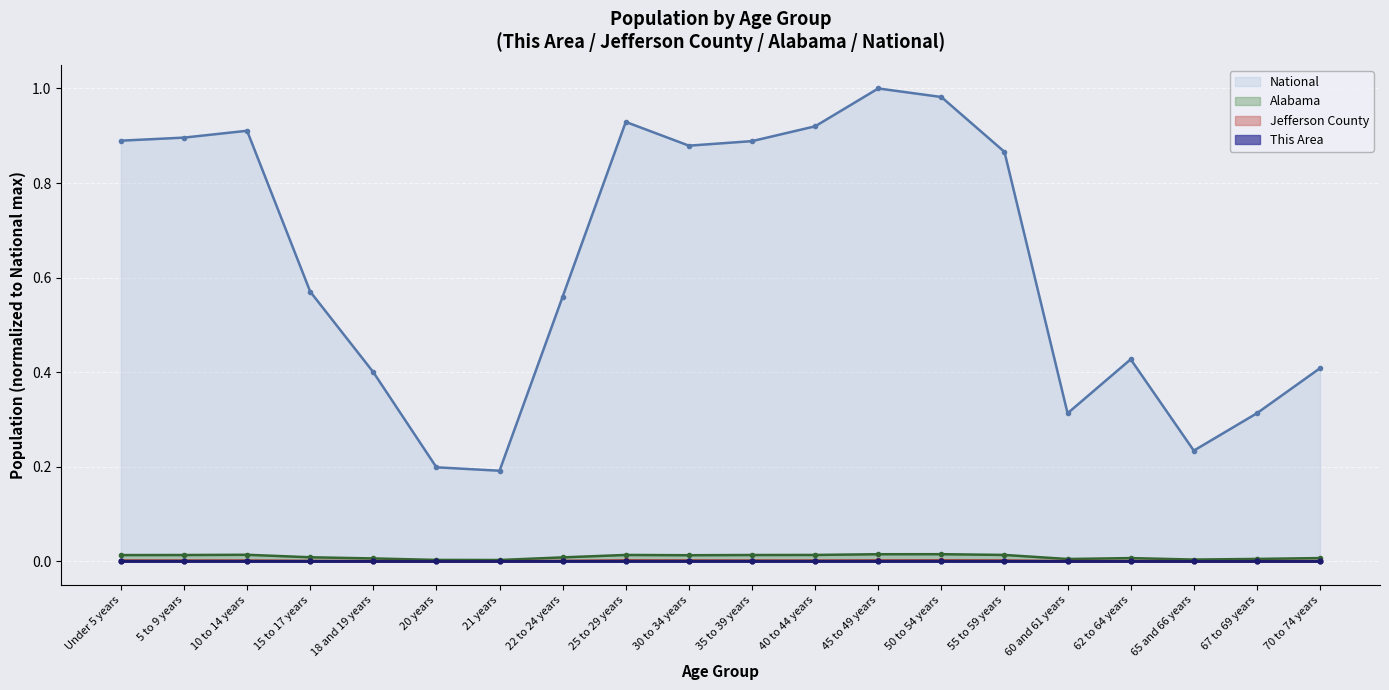

Reading left to right, what are all the values shown in this chart?

This Area: Under 5 years=0.0	5 to 9 years=0.0	10 to 14 years=0.0	15 to 17 years=0.0	18 and 19 years=0.0	20 years=0.0	21 years=0.0	22 to 24 years=0.0	25 to 29 years=0.0	30 to 34 years=0.0	35 to 39 years=0.0	40 to 44 years=0.0	45 to 49 years=0.0	50 to 54 years=0.0	55 to 59 years=0.0	60 and 61 years=0.0	62 to 64 years=0.0	65 and 66 years=0.0	67 to 69 years=0.0	70 to 74 years=0.0
Jefferson County: Under 5 years=0.0	5 to 9 years=0.0	10 to 14 years=0.0	15 to 17 years=0.0	18 and 19 years=0.0	20 years=0.0	21 years=0.0	22 to 24 years=0.0	25 to 29 years=0.0	30 to 34 years=0.0	35 to 39 years=0.0	40 to 44 years=0.0	45 to 49 years=0.0	50 to 54 years=0.0	55 to 59 years=0.0	60 and 61 years=0.0	62 to 64 years=0.0	65 and 66 years=0.0	67 to 69 years=0.0	70 to 74 years=0.0
Alabama: Under 5 years=0.0	5 to 9 years=0.0	10 to 14 years=0.0	15 to 17 years=0.0	18 and 19 years=0.0	20 years=0.0	21 years=0.0	22 to 24 years=0.0	25 to 29 years=0.0	30 to 34 years=0.0	35 to 39 years=0.0	40 to 44 years=0.0	45 to 49 years=0.0	50 to 54 years=0.0	55 to 59 years=0.0	60 and 61 years=0.0	62 to 64 years=0.0	65 and 66 years=0.0	67 to 69 years=0.0	70 to 74 years=0.0
National: Under 5 years=0.9	5 to 9 years=0.9	10 to 14 years=0.9	15 to 17 years=0.6	18 and 19 years=0.4	20 years=0.2	21 years=0.2	22 to 24 years=0.6	25 to 29 years=0.9	30 to 34 years=0.9	35 to 39 years=0.9	40 to 44 years=0.9	45 to 49 years=1.0	50 to 54 years=1.0	55 to 59 years=0.9	60 and 61 years=0.3	62 to 64 years=0.4	65 and 66 years=0.2	67 to 69 years=0.3	70 to 74 years=0.4